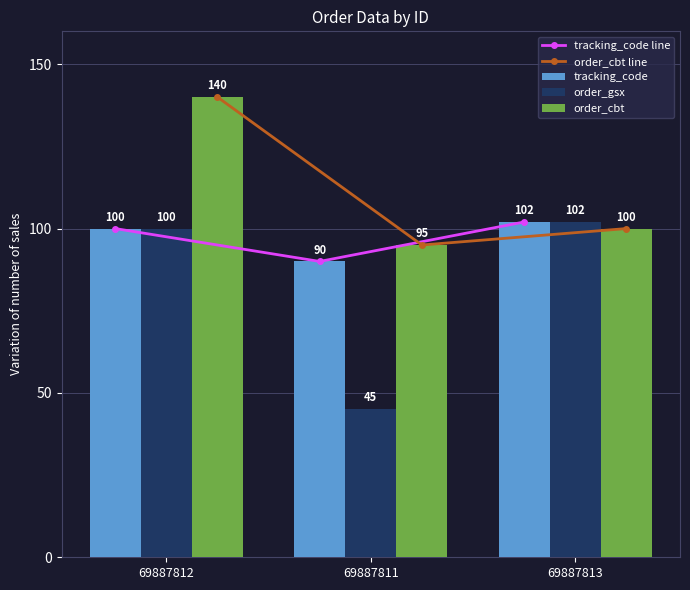

Reading left to right, list all the values displayed in this chart.

tracking_code line: 69887812=100	69887811=90	69887813=102
order_cbt line: 69887812=140	69887811=95	69887813=100
tracking_code: 69887812=100	69887811=90	69887813=102
order_gsx: 69887812=100	69887811=45	69887813=102
order_cbt: 69887812=140	69887811=95	69887813=100